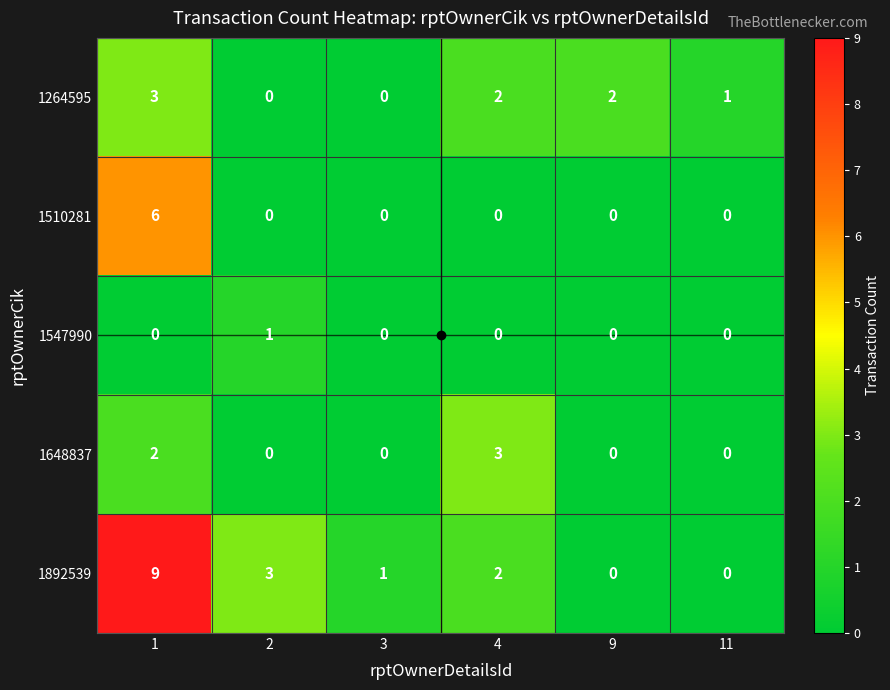

Which series has the largest total across all categories?

1892539